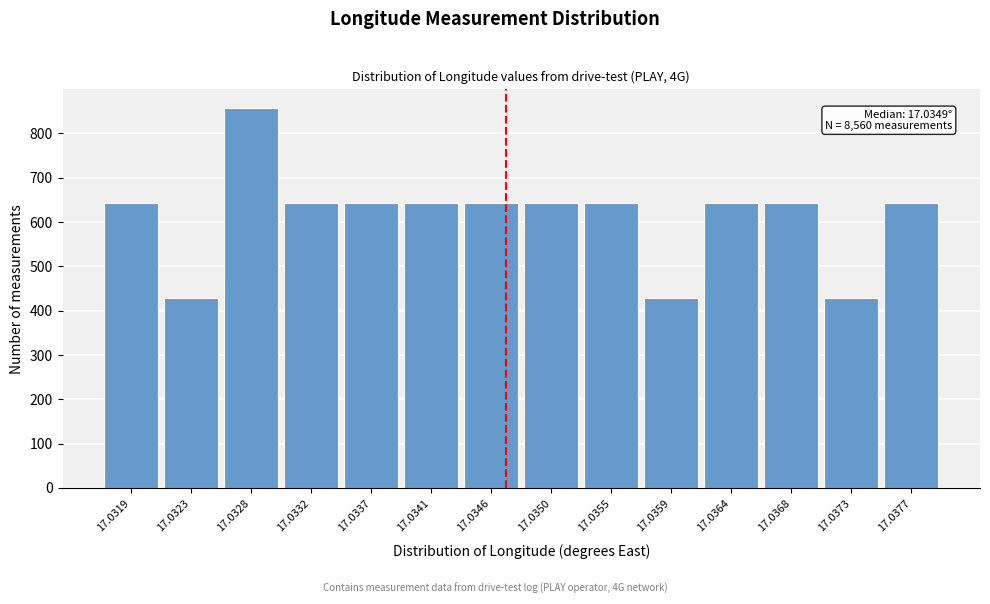

Reading right to left, transcribe all the data shown in this chart.

642	428	642	642	428	642	642	642	642	642	642	856	428	642